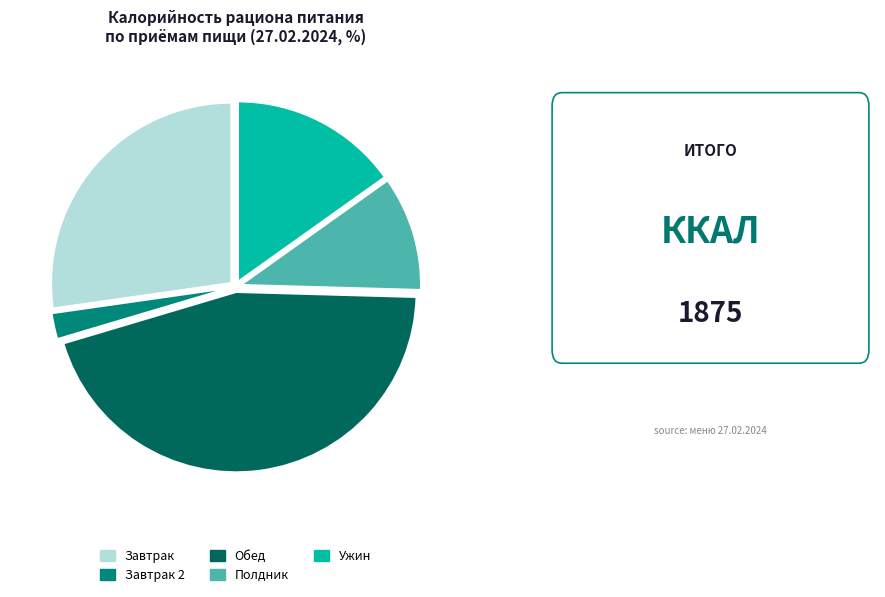

How many slices are in this pie chart?

5